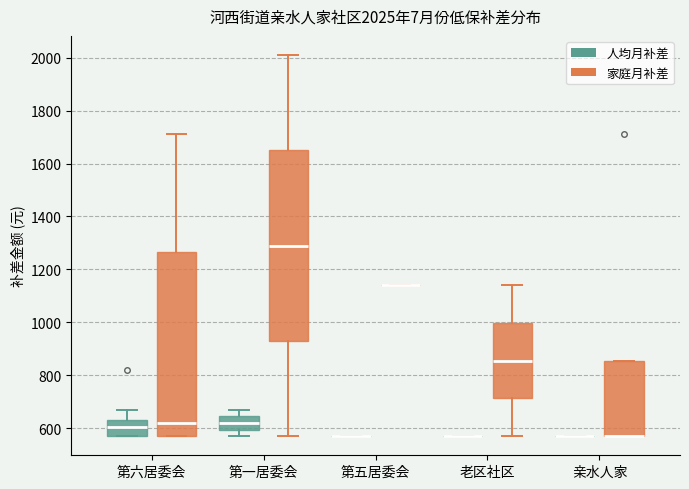

Which box is the tallest, from its lower edge to its upper edge?

第一居委会 (家庭月补差)